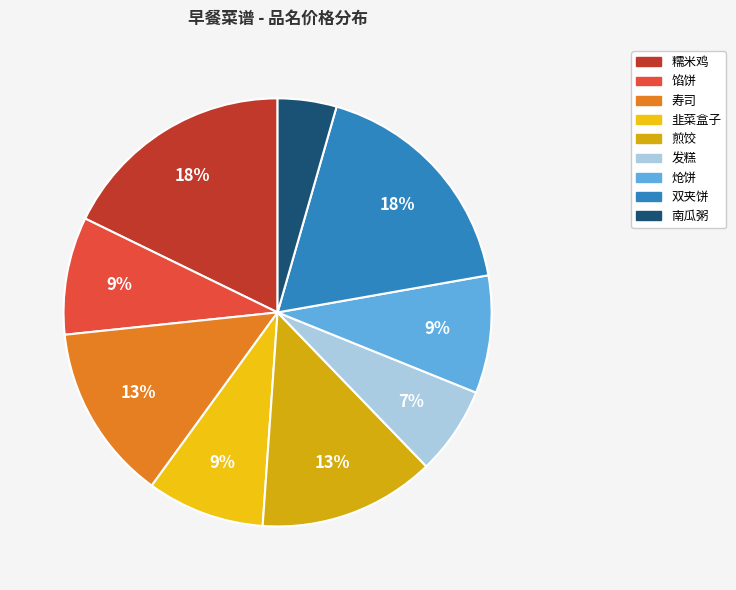

Count the number of slices in the pie.

9